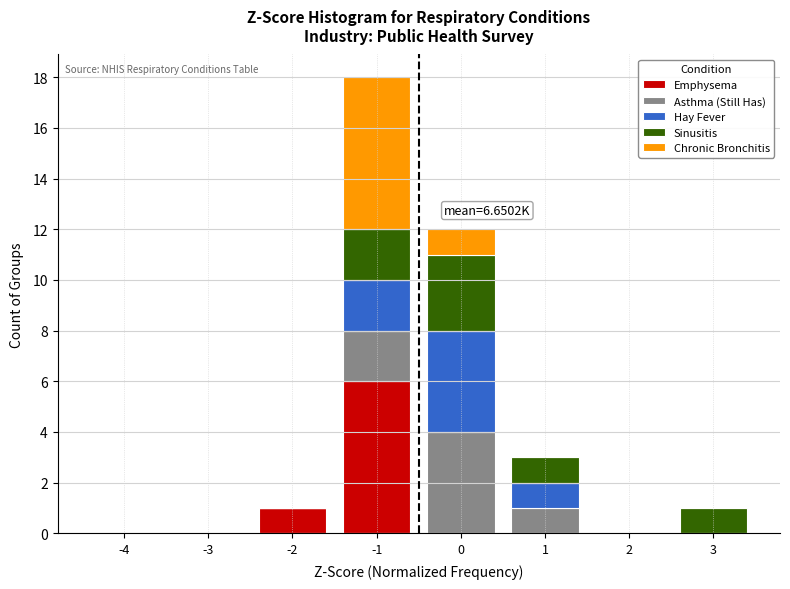

What is the maximum value for Emphysema?

6